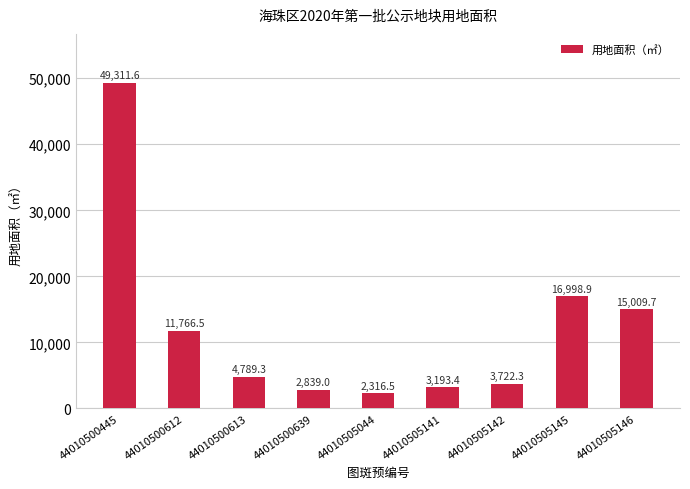

List the labels in order of value, smallest first.

44010505044, 44010500639, 44010505141, 44010505142, 44010500613, 44010500612, 44010505146, 44010505145, 44010500445